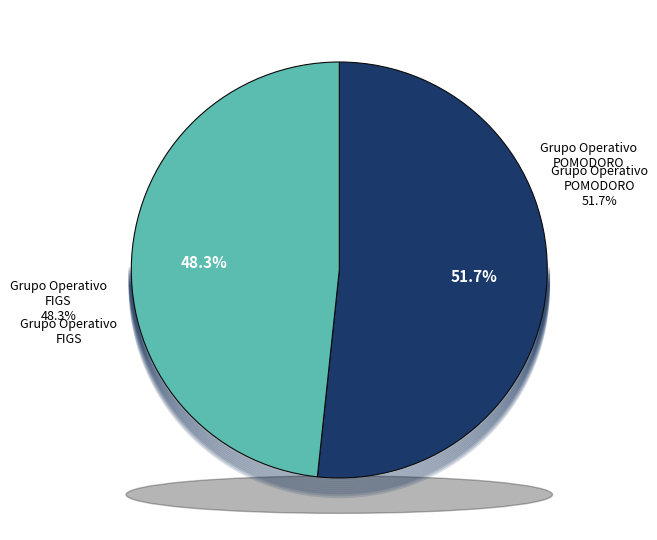

What is the change in value from Grupo Operativo POMODORO to Grupo Operativo FIGS?

-39011